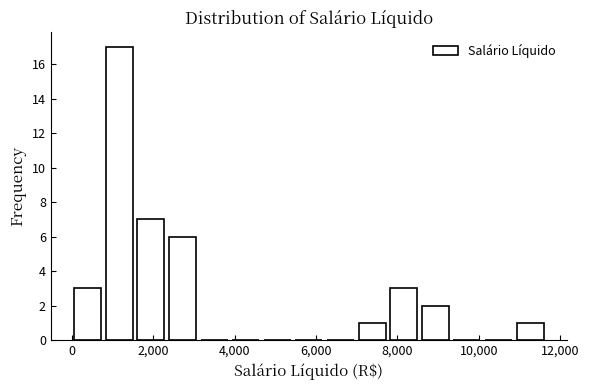

Read against the x-axis, roughly where is the centre of the tallest bar?

1200